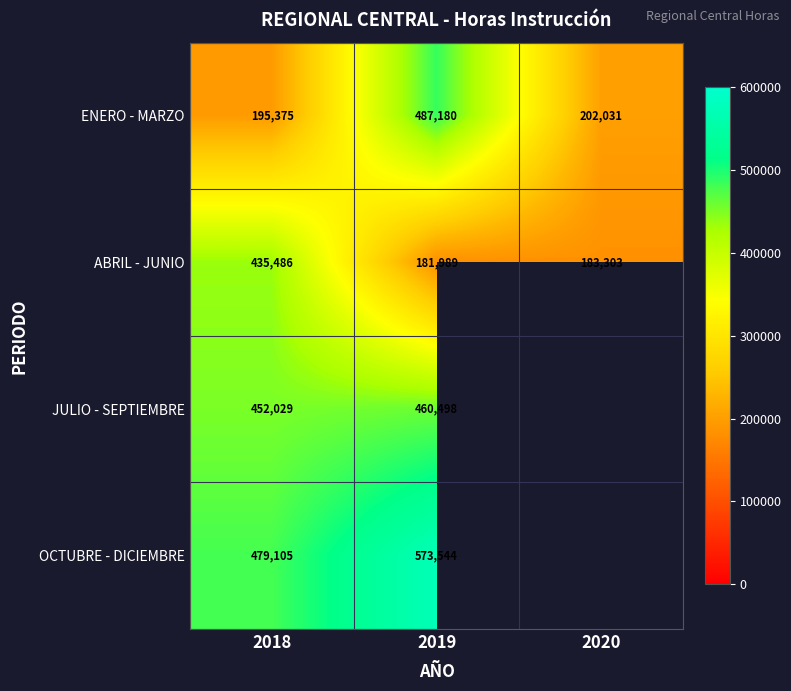

What is the average value of the ABRIL - JUNIO series?

266926